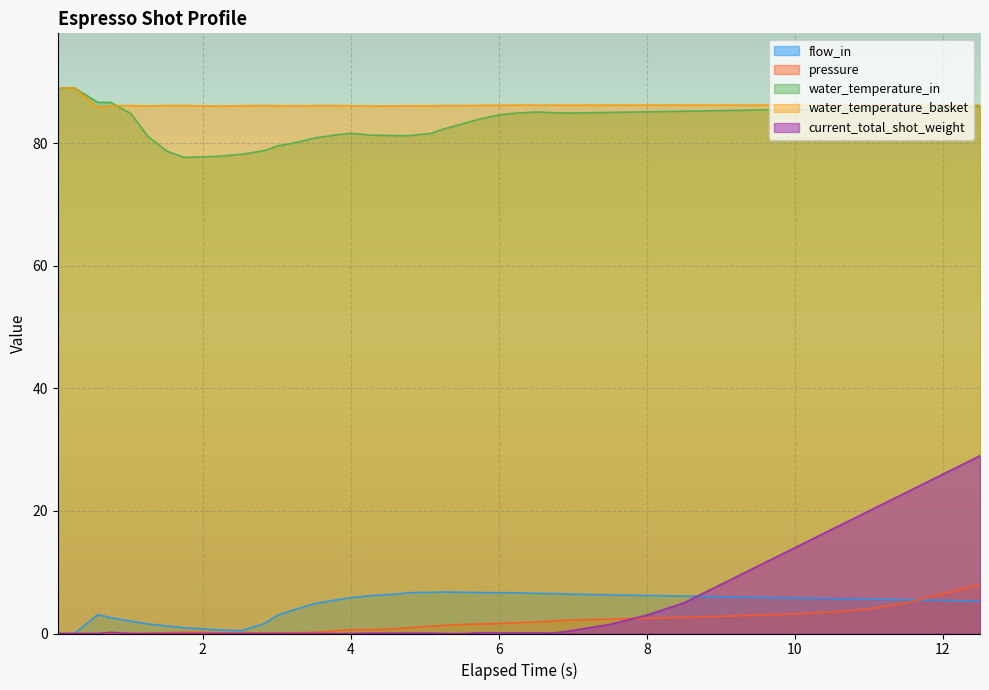

How many distinct data groups are displayed?

5